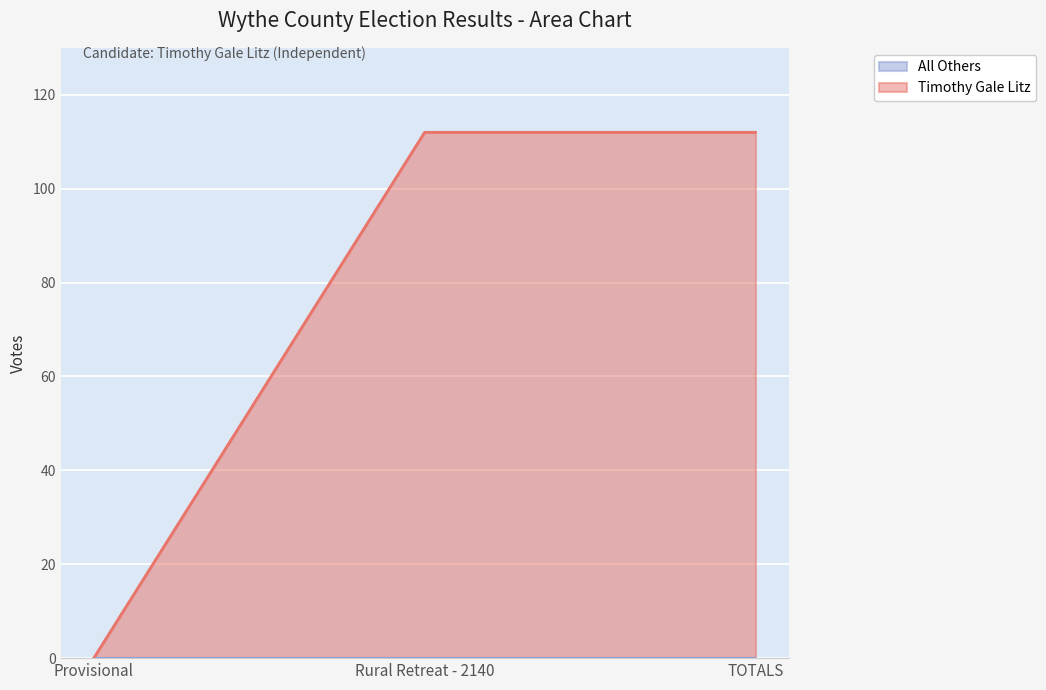

True or false: the data shows 112 at TOTALS.

True